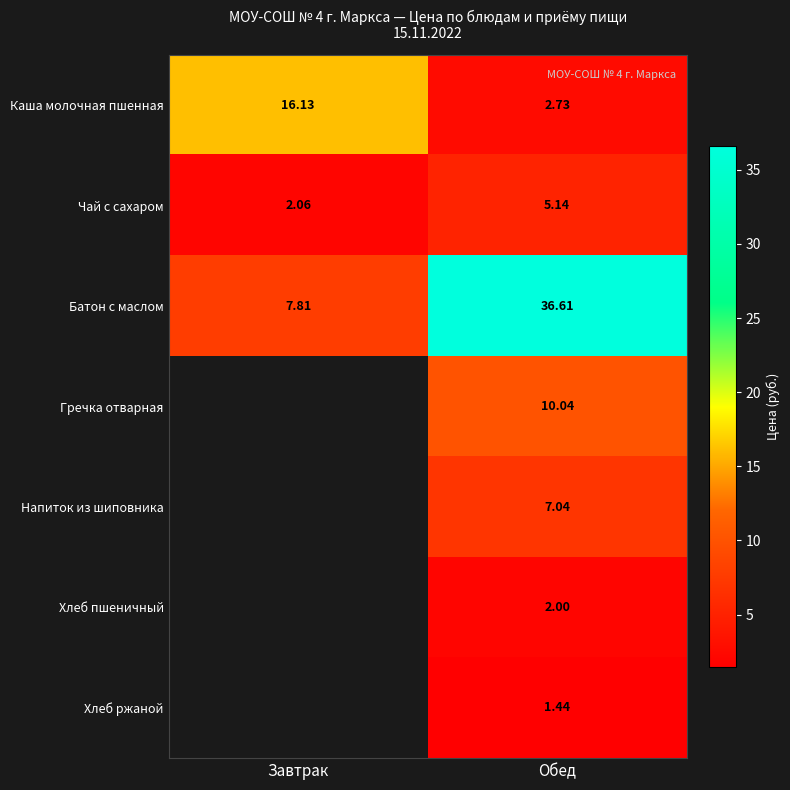

What is the total value across all series at Завтрак?

26.0